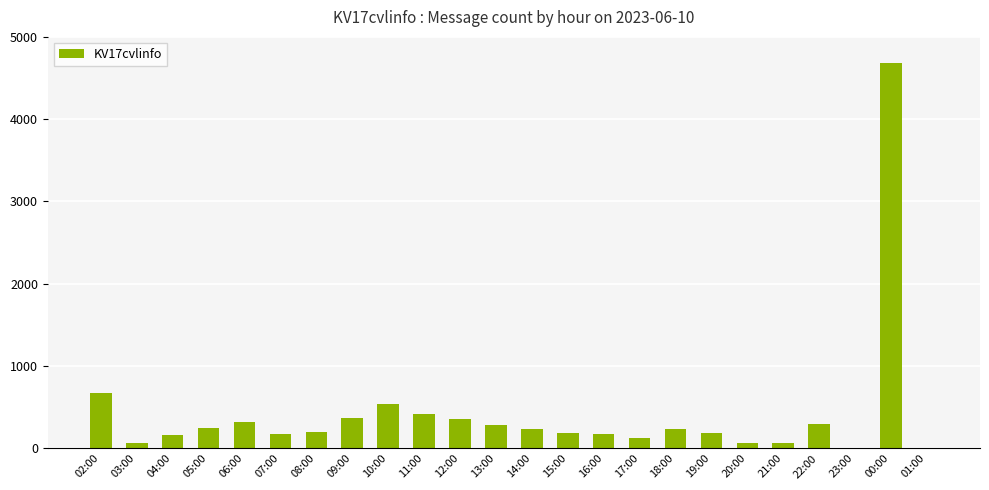

True or false: the data shows 673 at 02:00.

True